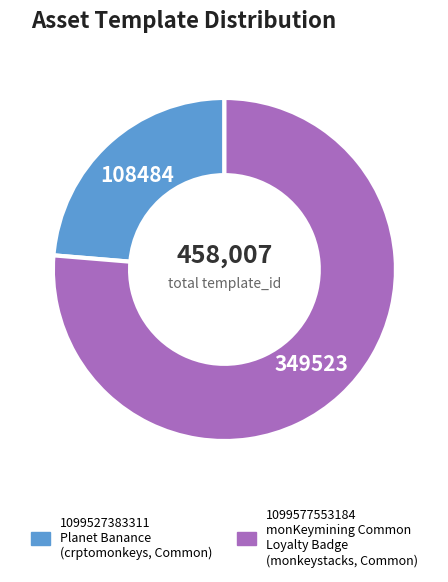

Which category accounts for the majority?

1099577553184